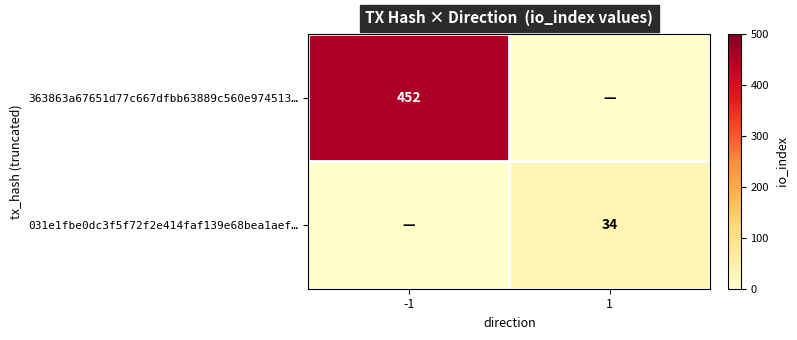

The 031e1fbe0dc3f5f72f2e414faf139e68bea1aef… series shows 56 at 1. True or false?

False